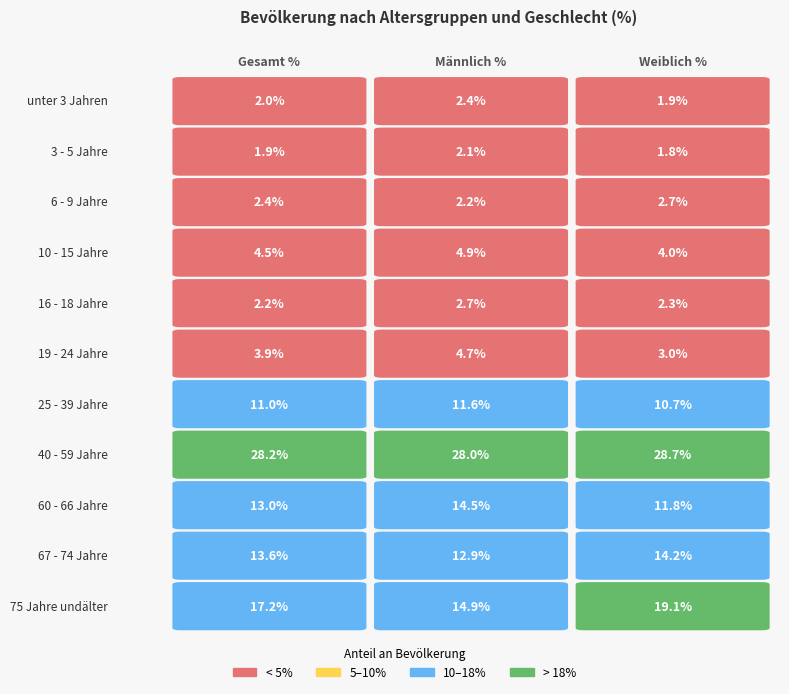

What is the approximate value of unter 3 Jahren at 1?

2.4